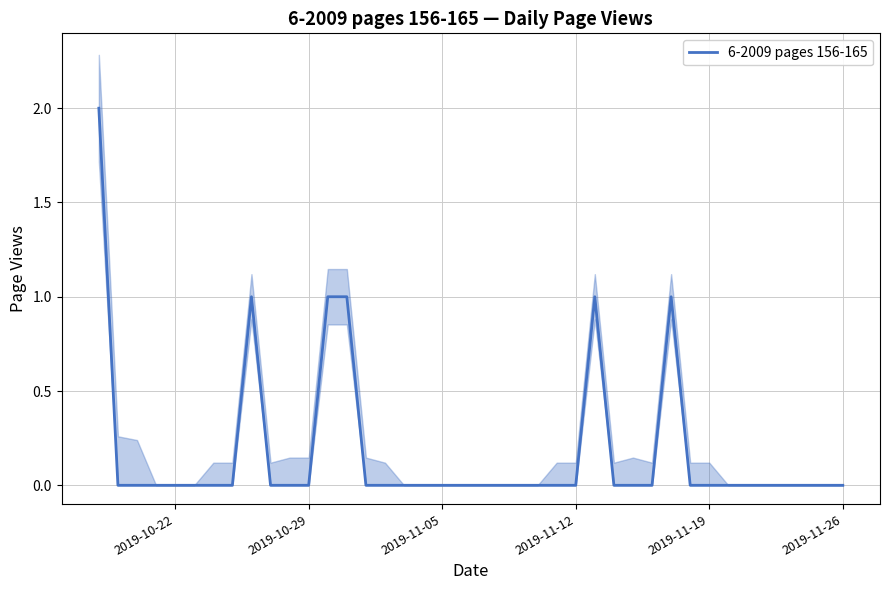

The chart shows a value of 2 at 13. True or false?

False